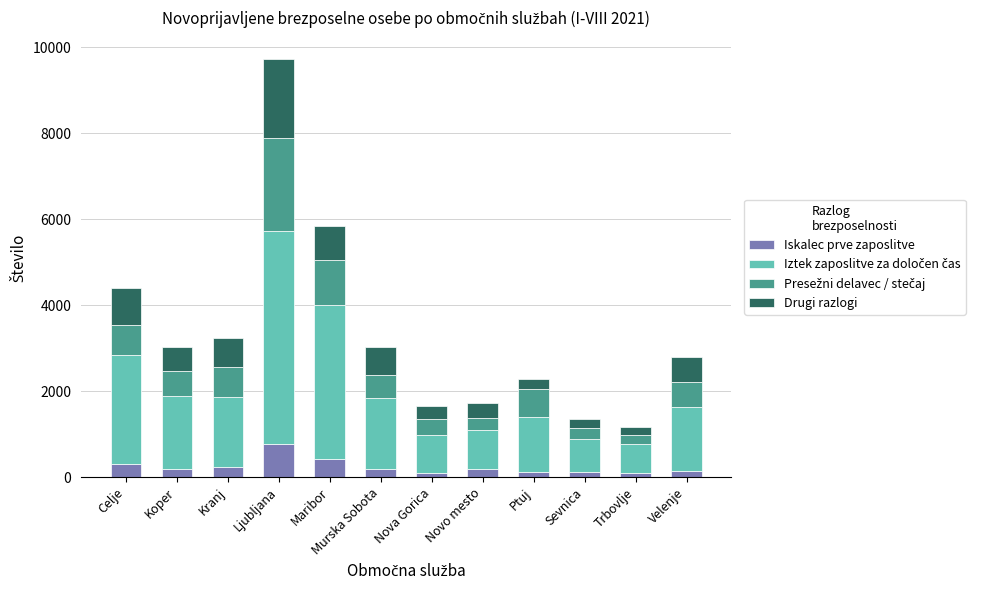

What is the total value across all series at Kranj?

3247